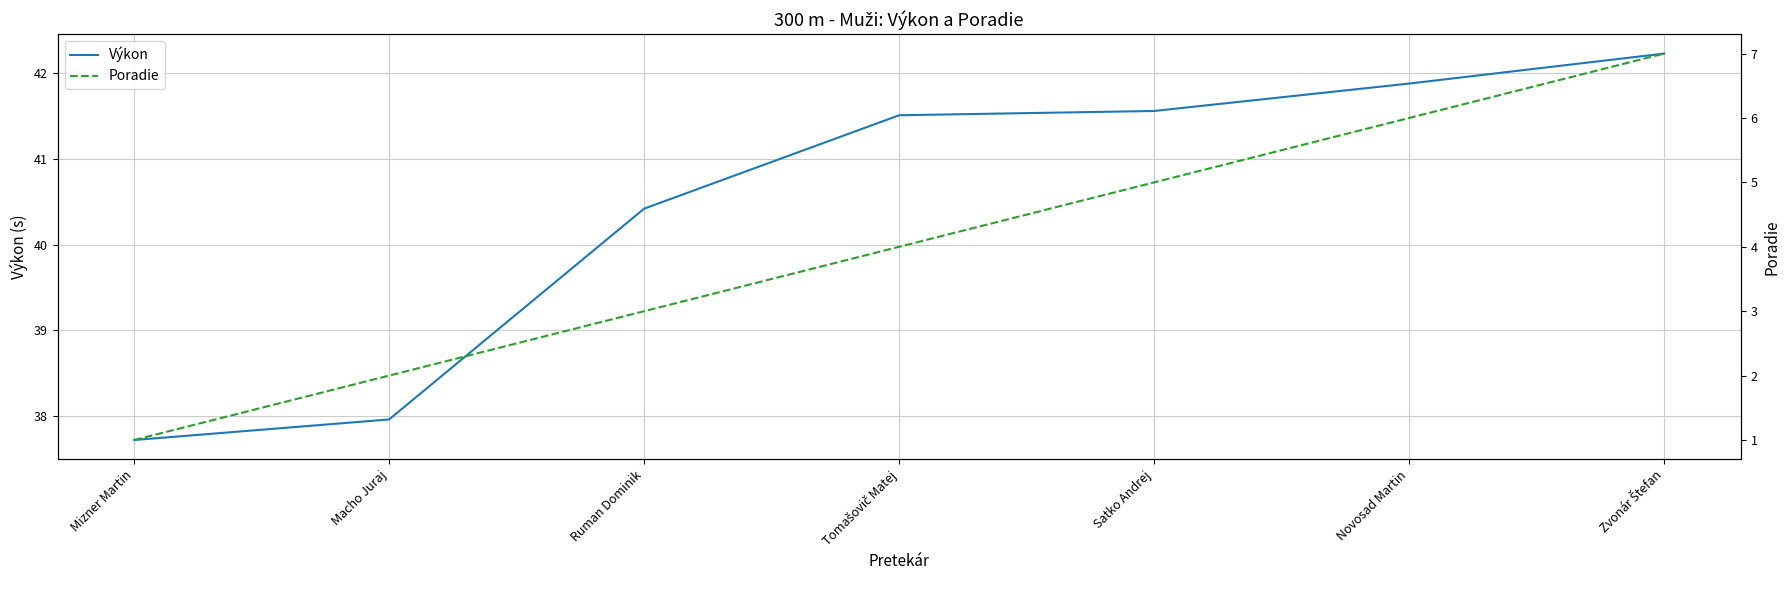

What is the greatest value displayed?

42.2